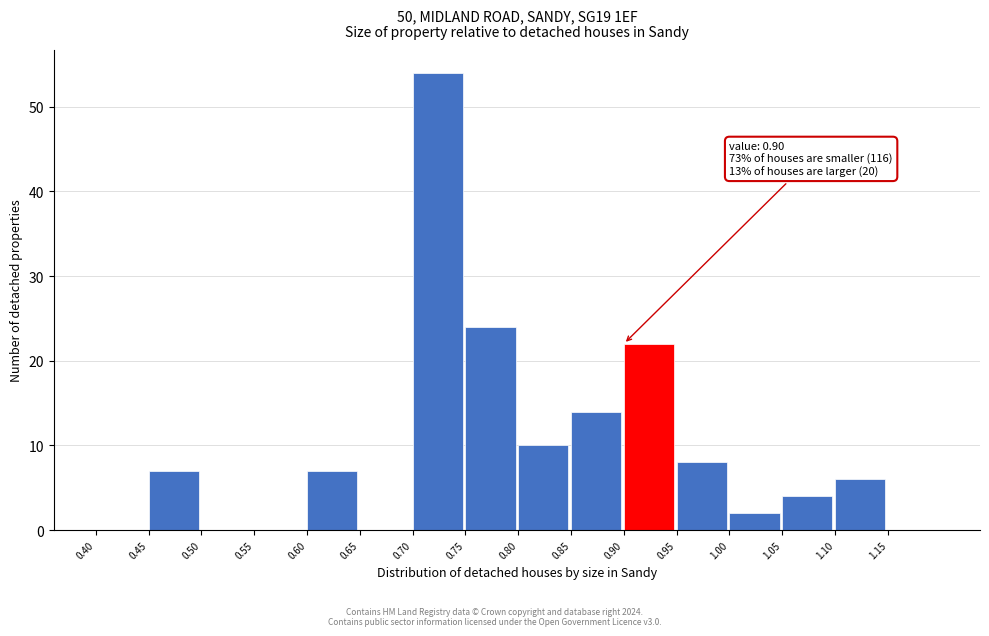

Over which range of the x-axis is the bar tallest?

0.70 to 0.75